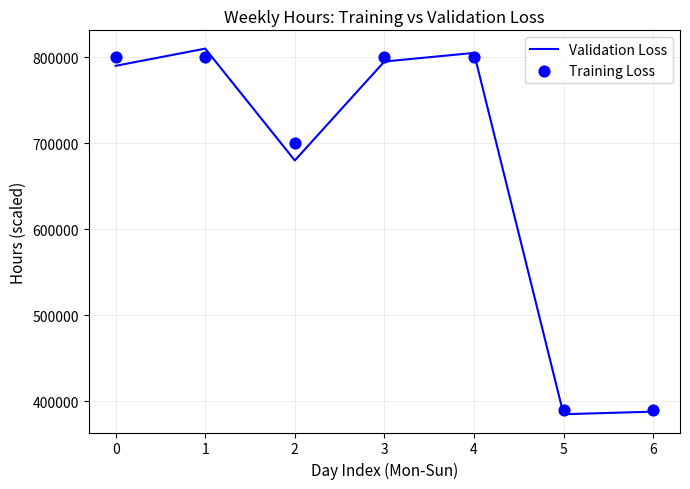

Which series has the largest total across all categories?

Training Loss